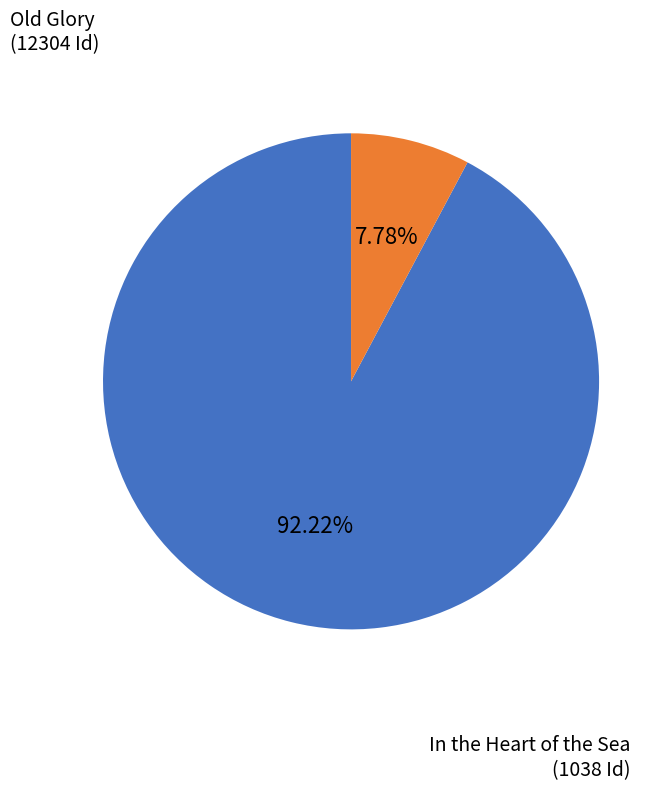

To the nearest percent, what percentage of the pie is In the Heart of the Sea?

8%